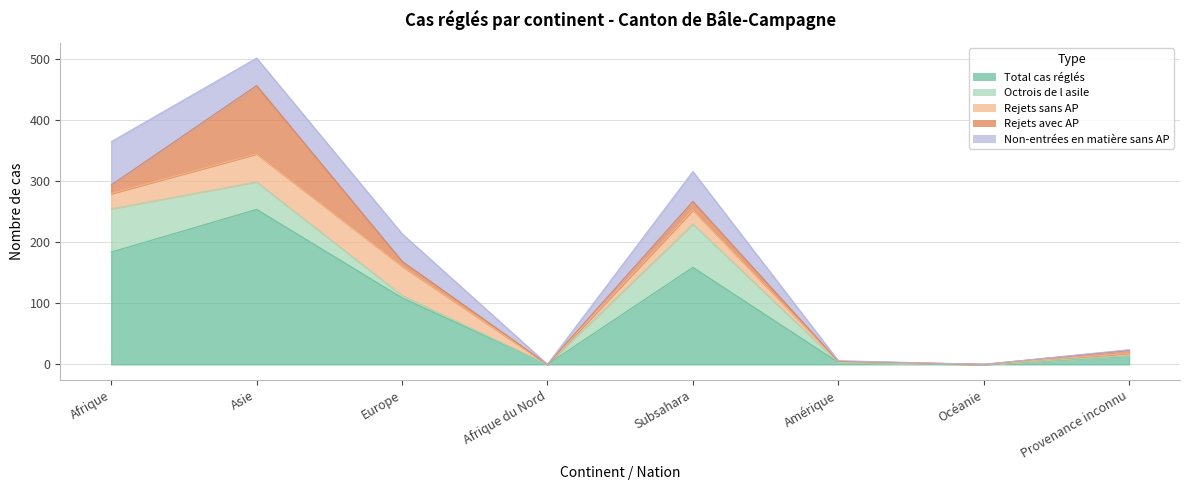

Reading left to right, what are all the values shown in this chart?

Total cas réglés: 184	254	109	0	159	3	0	13
Octrois de l asile: 71	45	4	0	71	0	0	1
Rejets sans AP: 25	46	48	0	23	2	0	4
Rejets avec AP: 14	112	8	0	14	0	0	5
Non-entrées en matière sans AP: 71	45	45	0	49	1	0	1